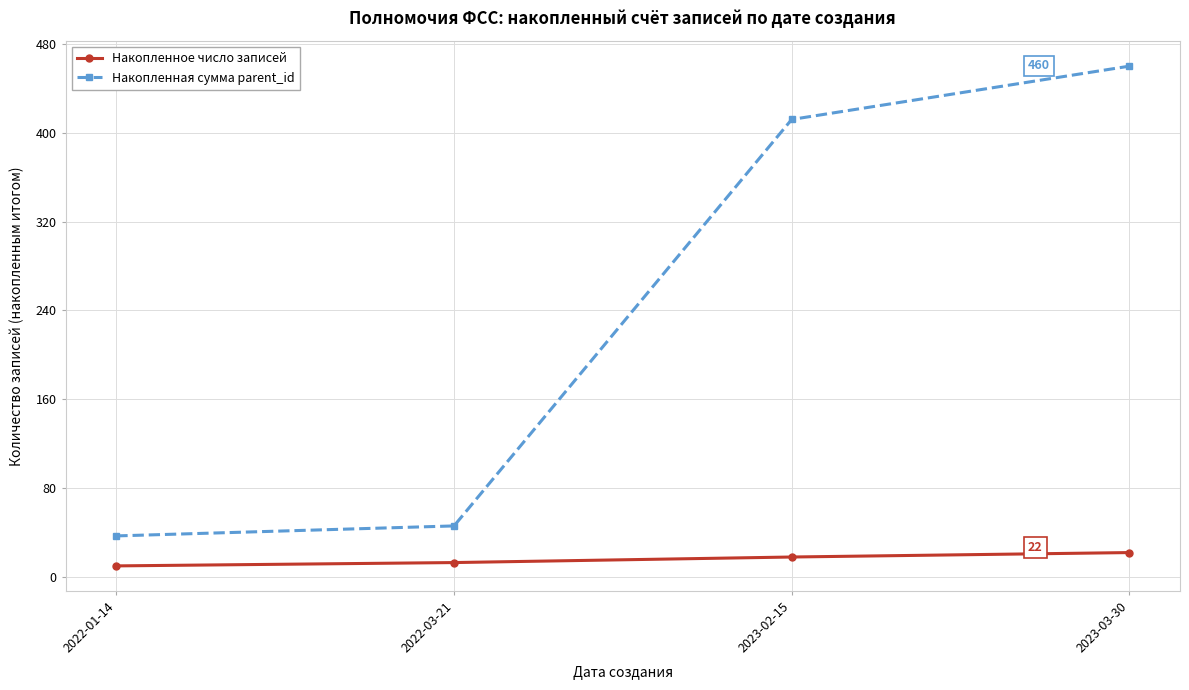

Reading right to left, list all the values displayed in this chart.

Накопленное число записей: 2023-03-30=22	2023-02-15=18	2022-03-21=13	2022-01-14=10
Накопленная сумма parent_id: 2023-03-30=460	2023-02-15=412	2022-03-21=46	2022-01-14=37